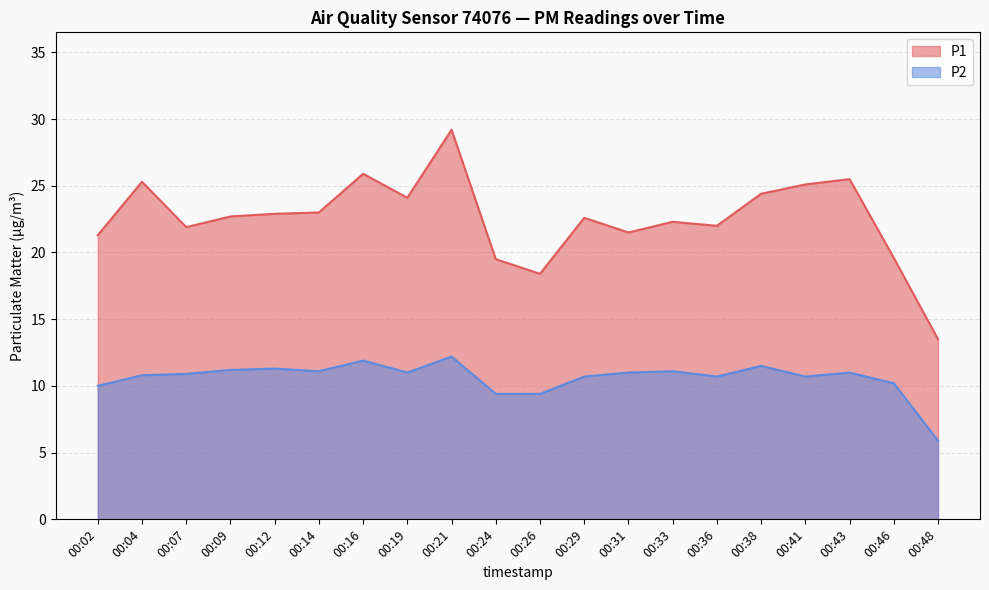

What is the average value of the P2 series?

10.6